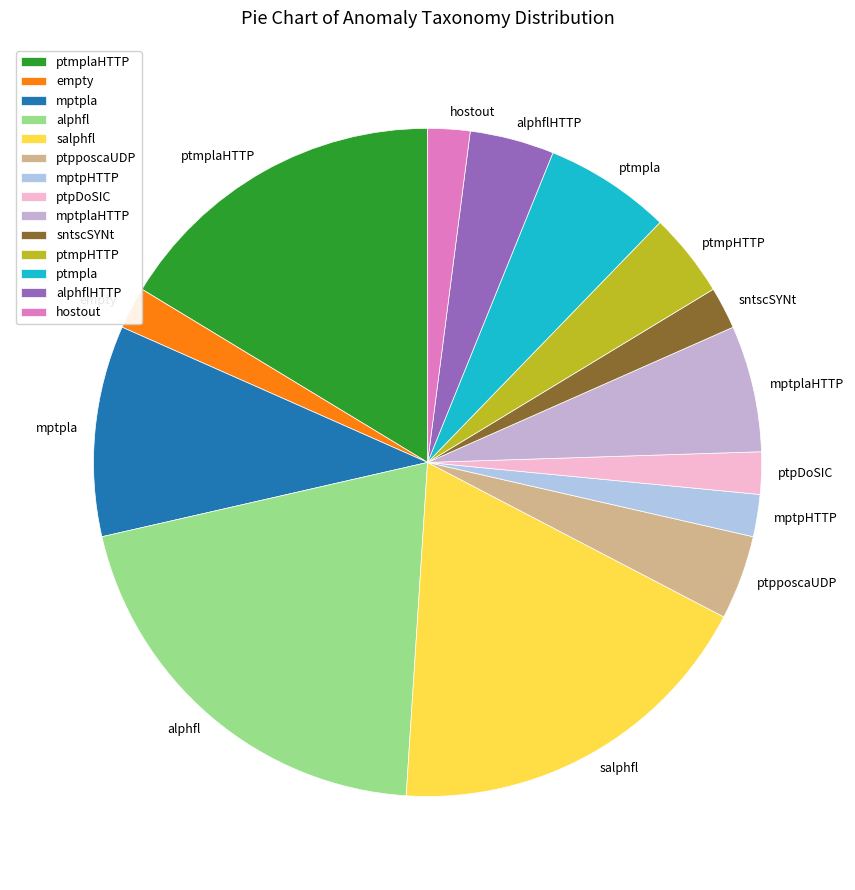

True or false: mptpla accounts for 18% of the total.

False